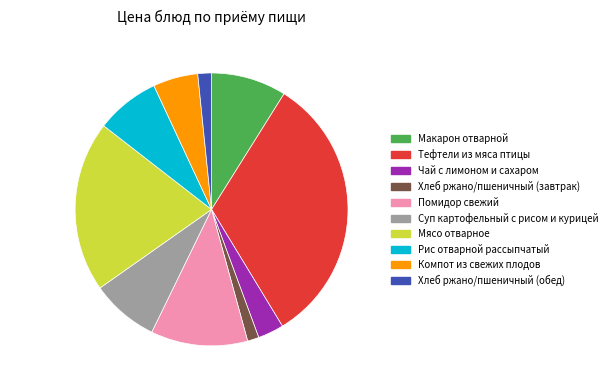

Which has a higher value, 1.4% (1.9 р.) or 32.4% (45.44 р.)?

32.4% (45.44 р.)